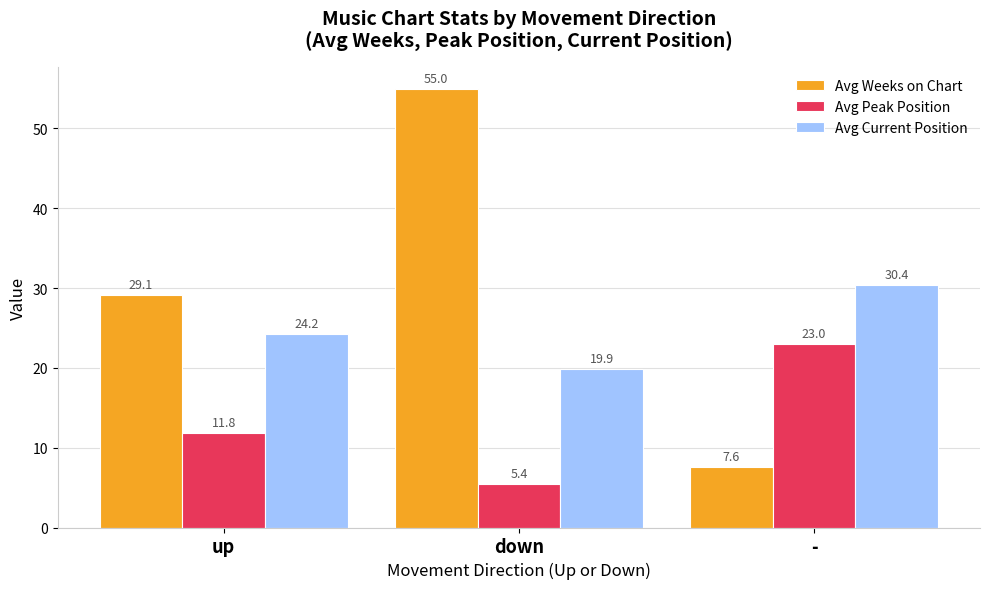

How many values in the Avg Peak Position series are below 11?

1